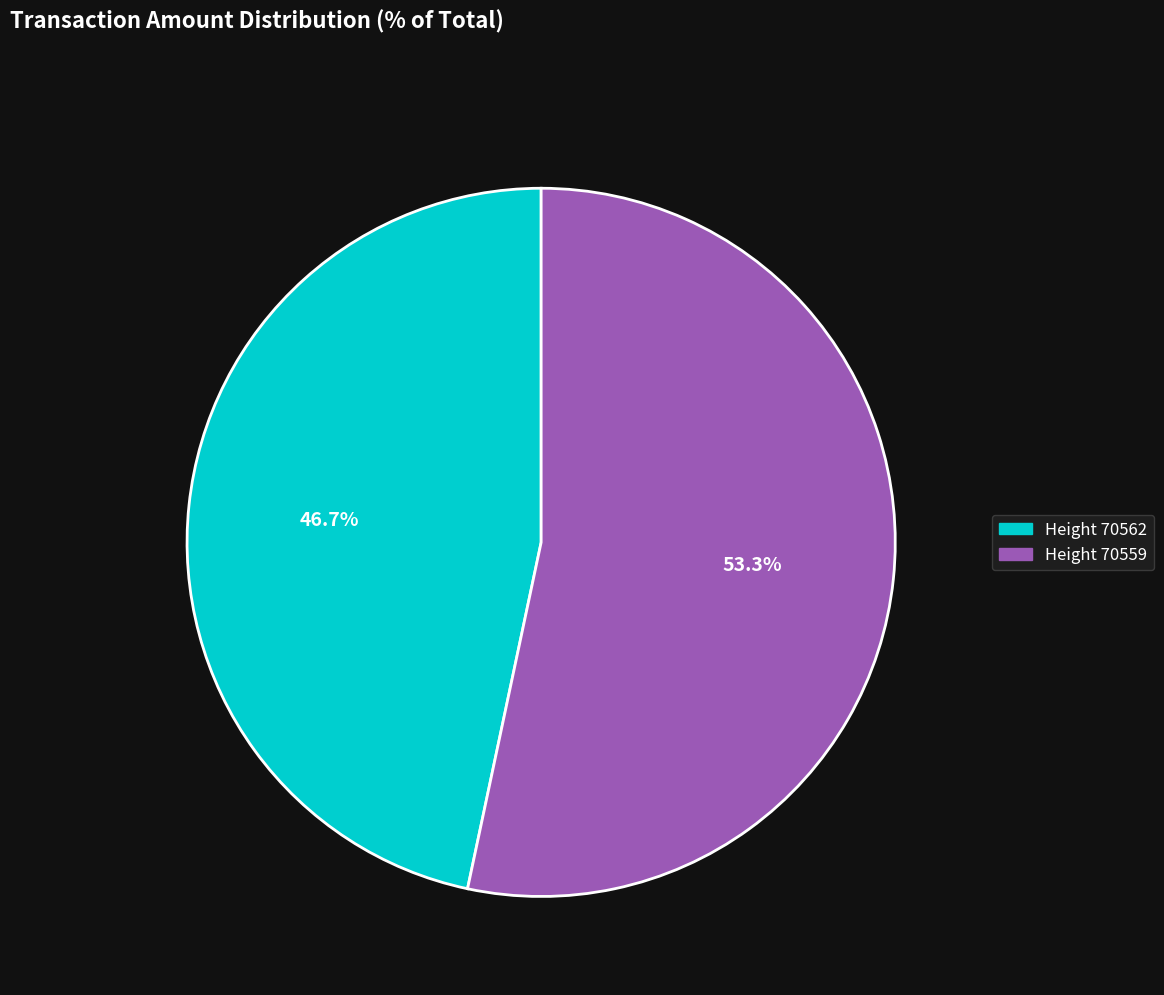

Is there any slice that represents more than half of the pie?

Yes